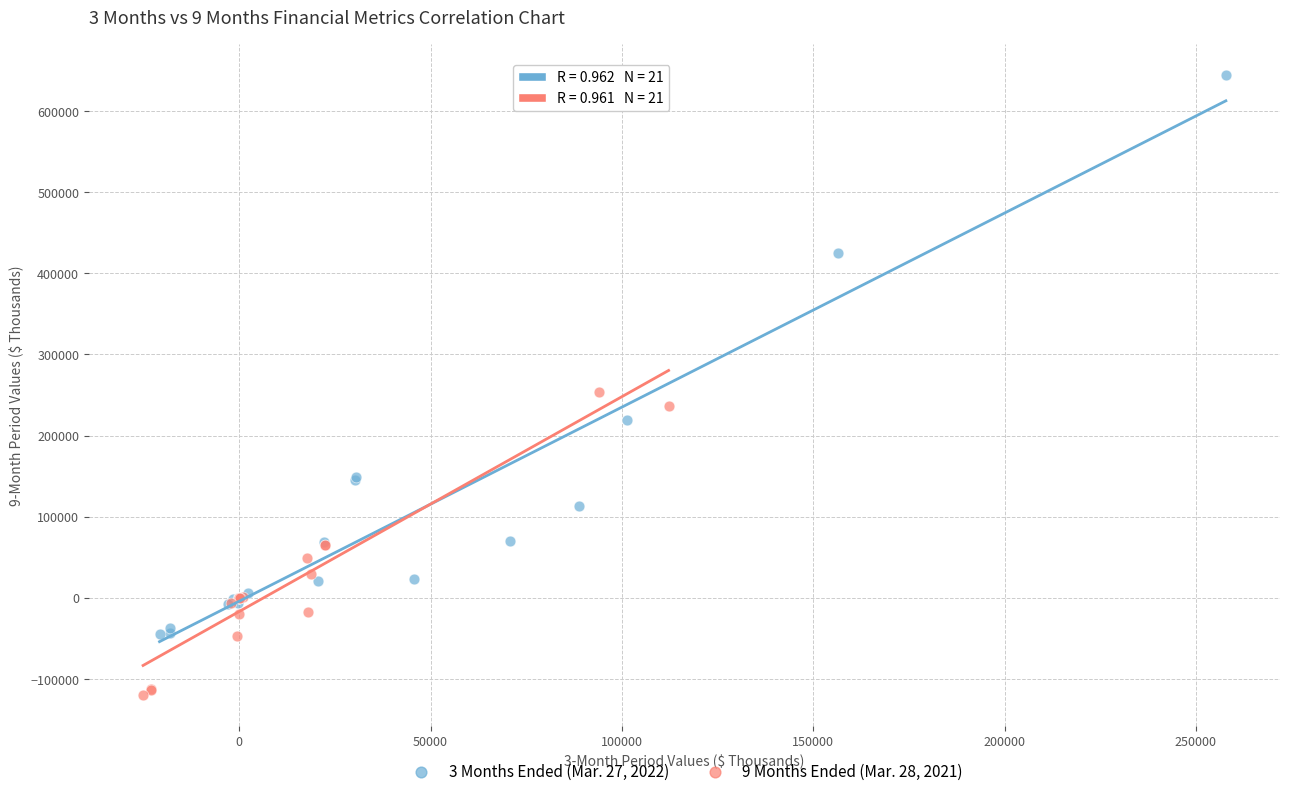

What are all the series names shown in the legend?

3 Months Ended (Mar. 27, 2022), 9 Months Ended (Mar. 28, 2021)